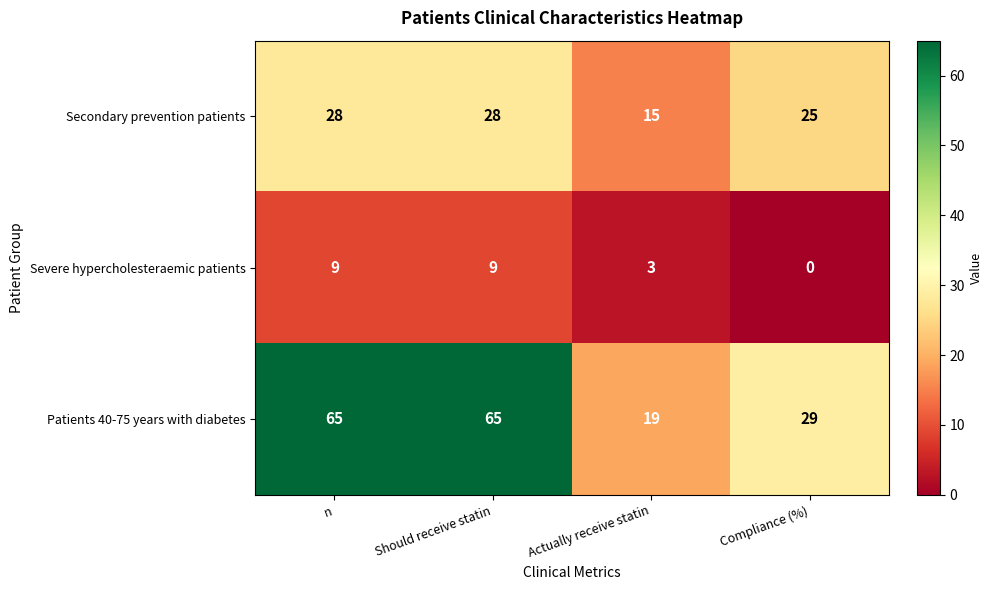

Count the Severe hypercholesteraemic patients values in the range 3 to 9.

3